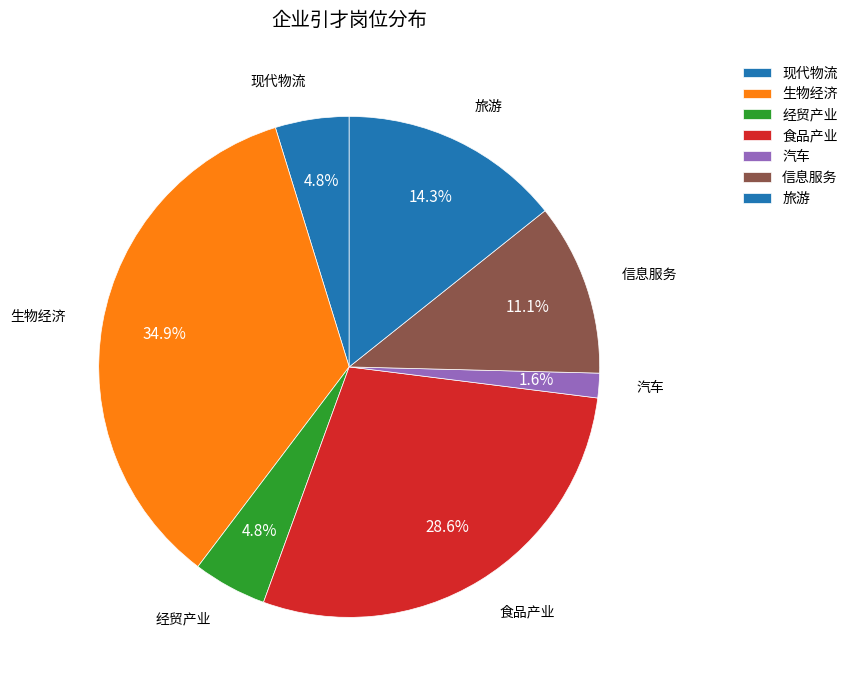

Between 信息服务 and 经贸产业, which is larger?

信息服务